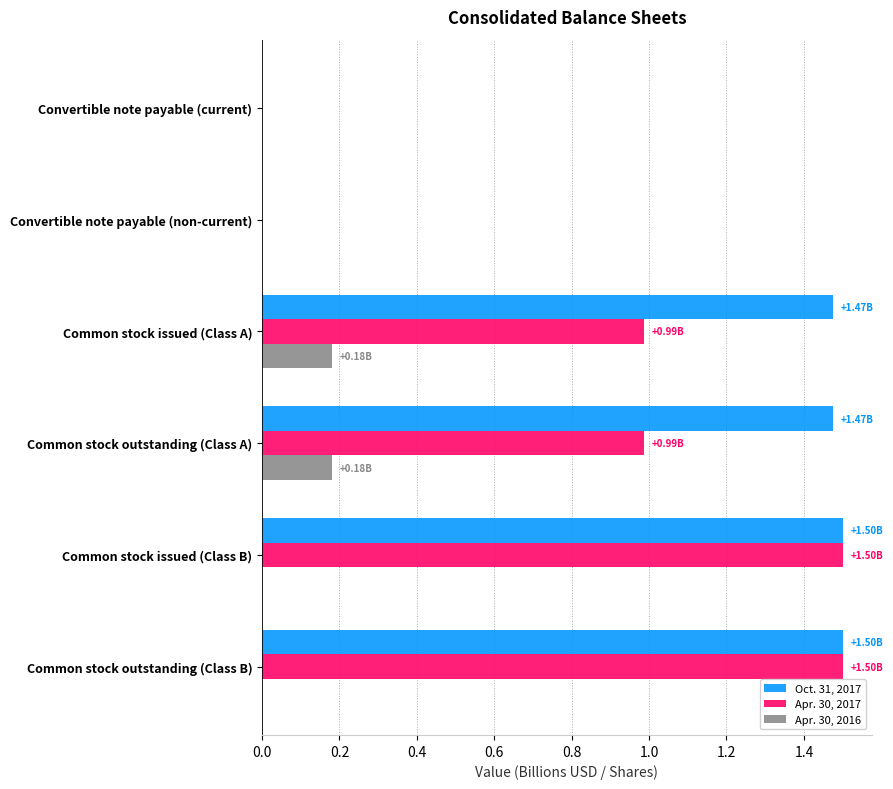

How many series are shown in this chart?

3